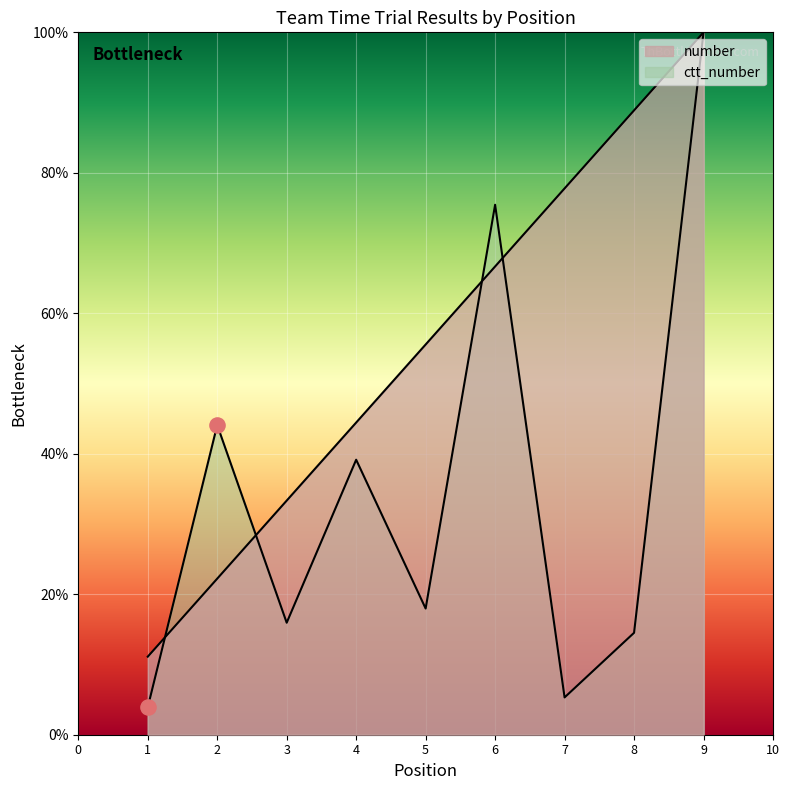

At how many categories does at least one series exceed 36?

7